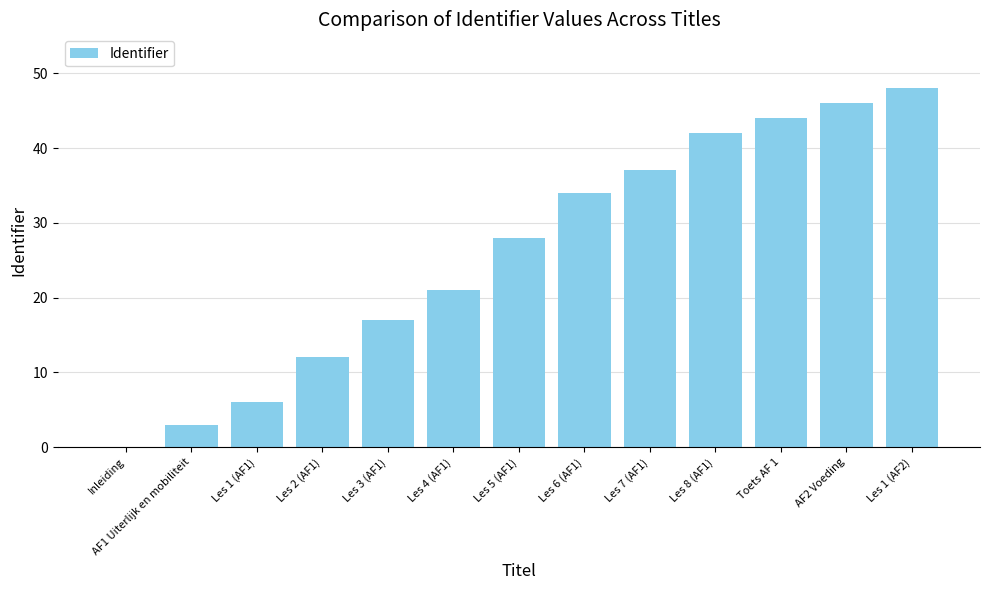

Approximately how many times larger is the value at Toets AF 1 compared to Les 1 (AF1)?

7.3